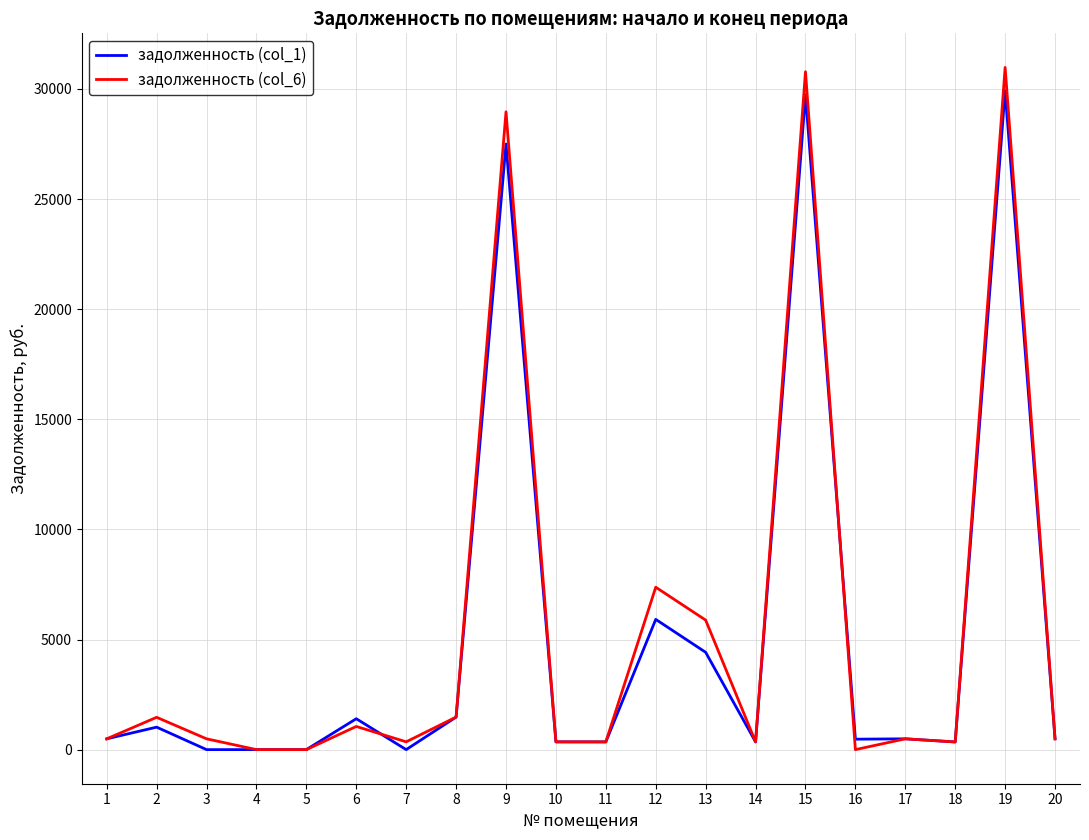

Where does the задолженность (col_1) series first go above 489?

1